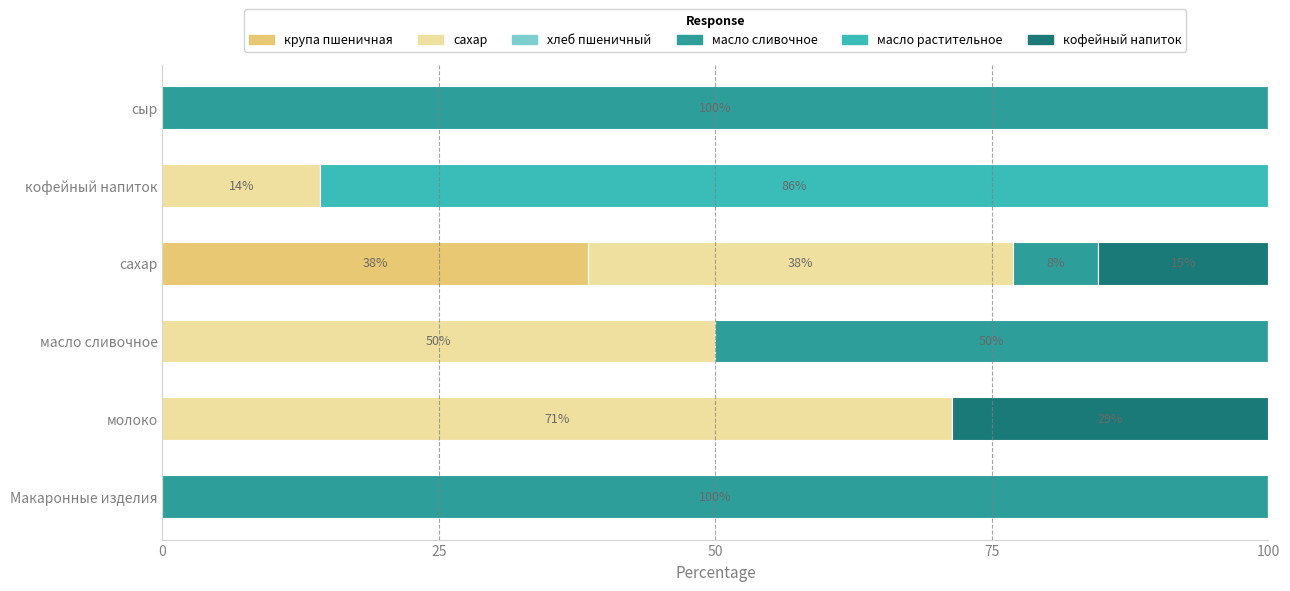

What is the total value across all series at Макаронные изделия?

100.0